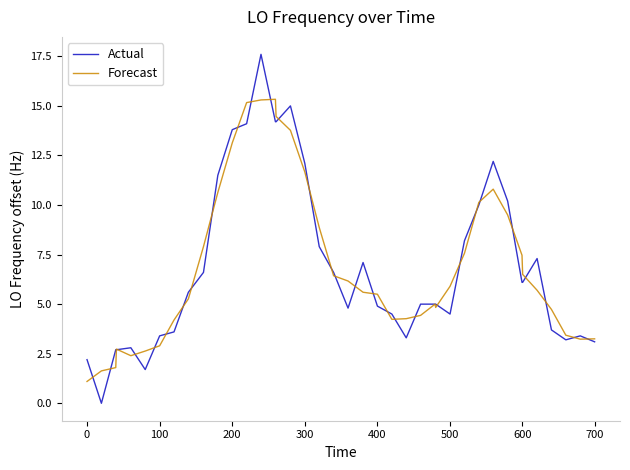

List the series in order of their peak value, lowest first.

Forecast, Actual